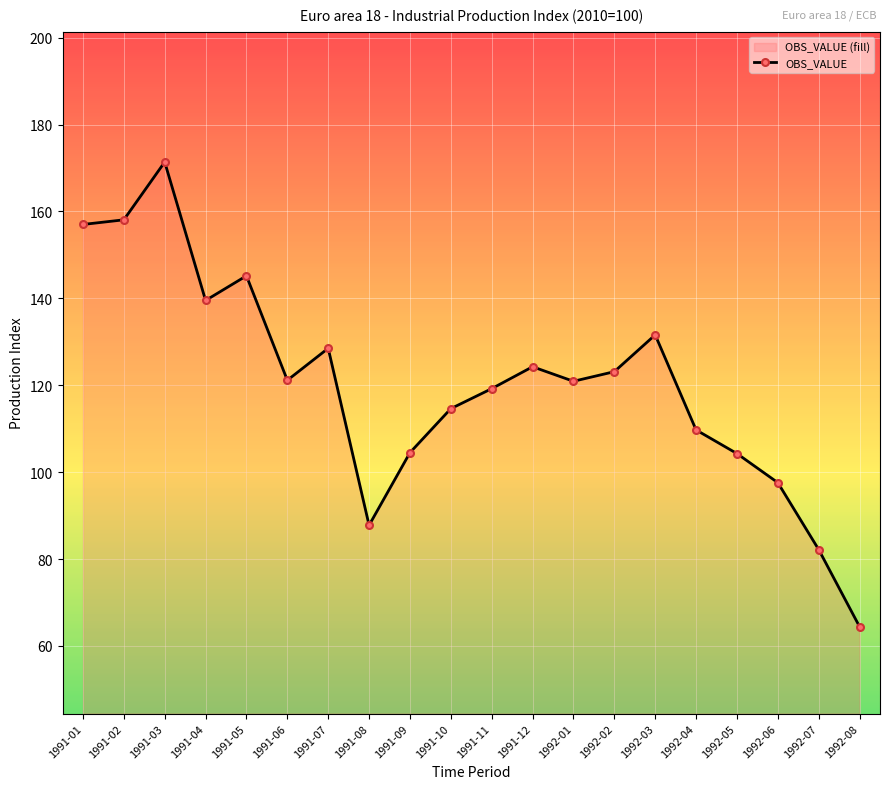

What position from the left is 1992-02?

14